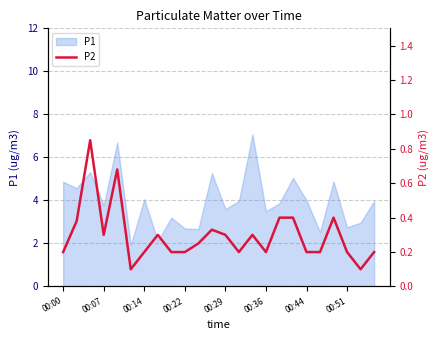

What is the minimum value for P1?

1.9